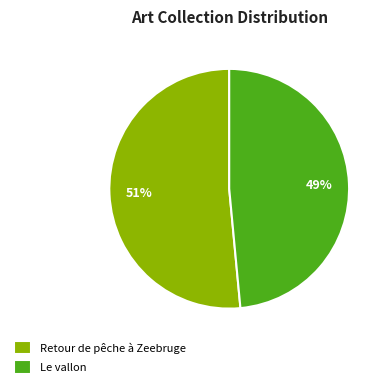

Rank the categories by value from lowest to highest.

Le vallon, Retour de pêche à Zeebruge